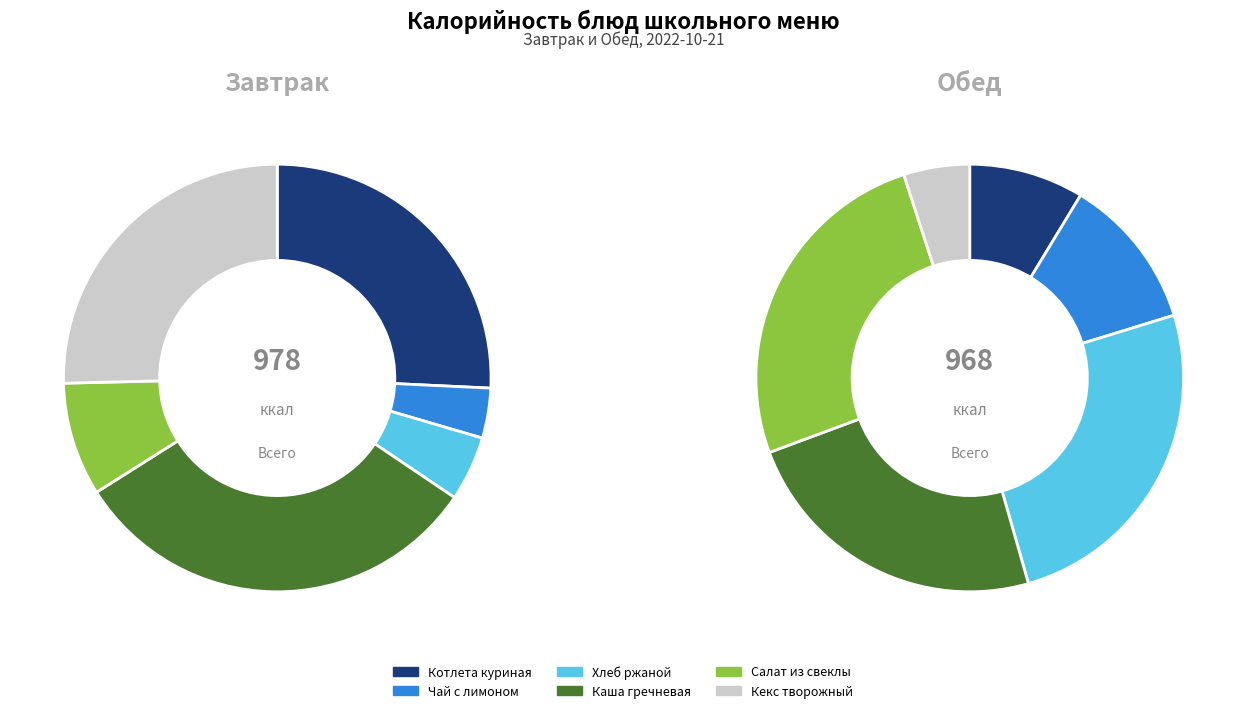

Which has a higher value, Хлеб ржаной or Каша гречневая?

Каша гречневая